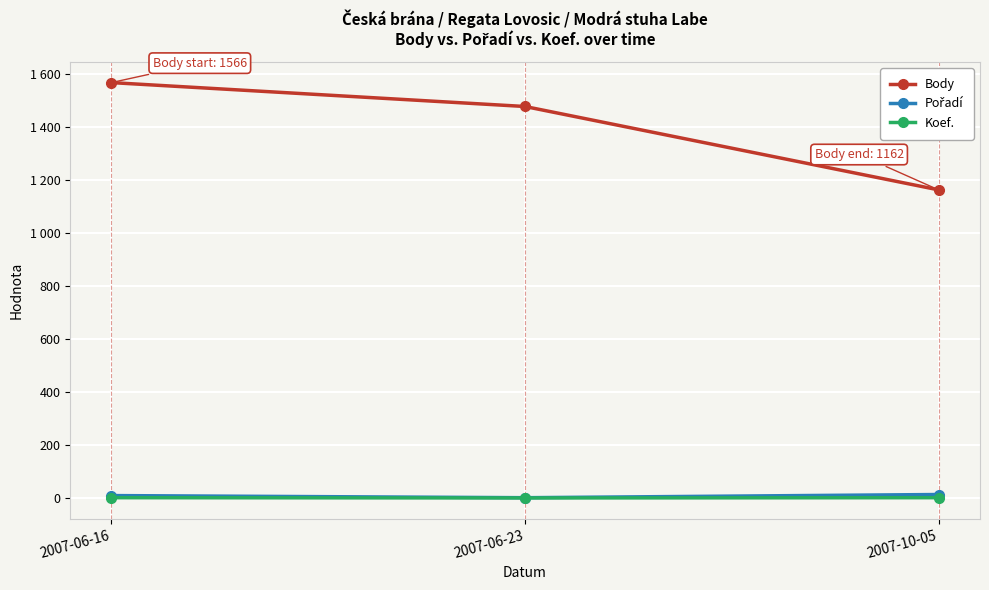

List the series in order of their peak value, highest first.

Body, Pořadí, Koef.